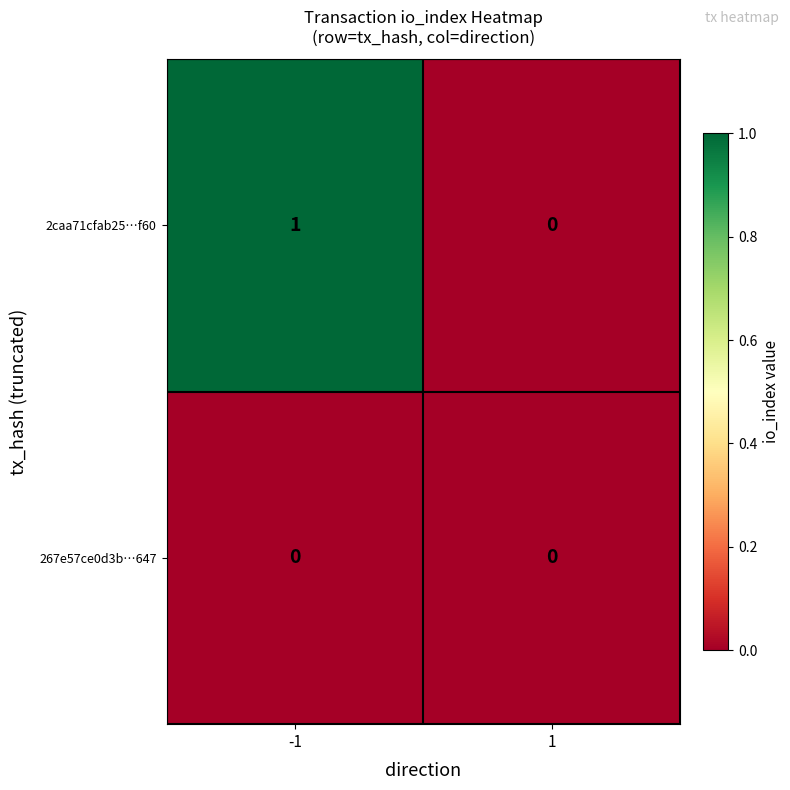

Reading right to left, transcribe all the data shown in this chart.

2caa71cfab25…f60: 0	1
267e57ce0d3b…647: 0	0